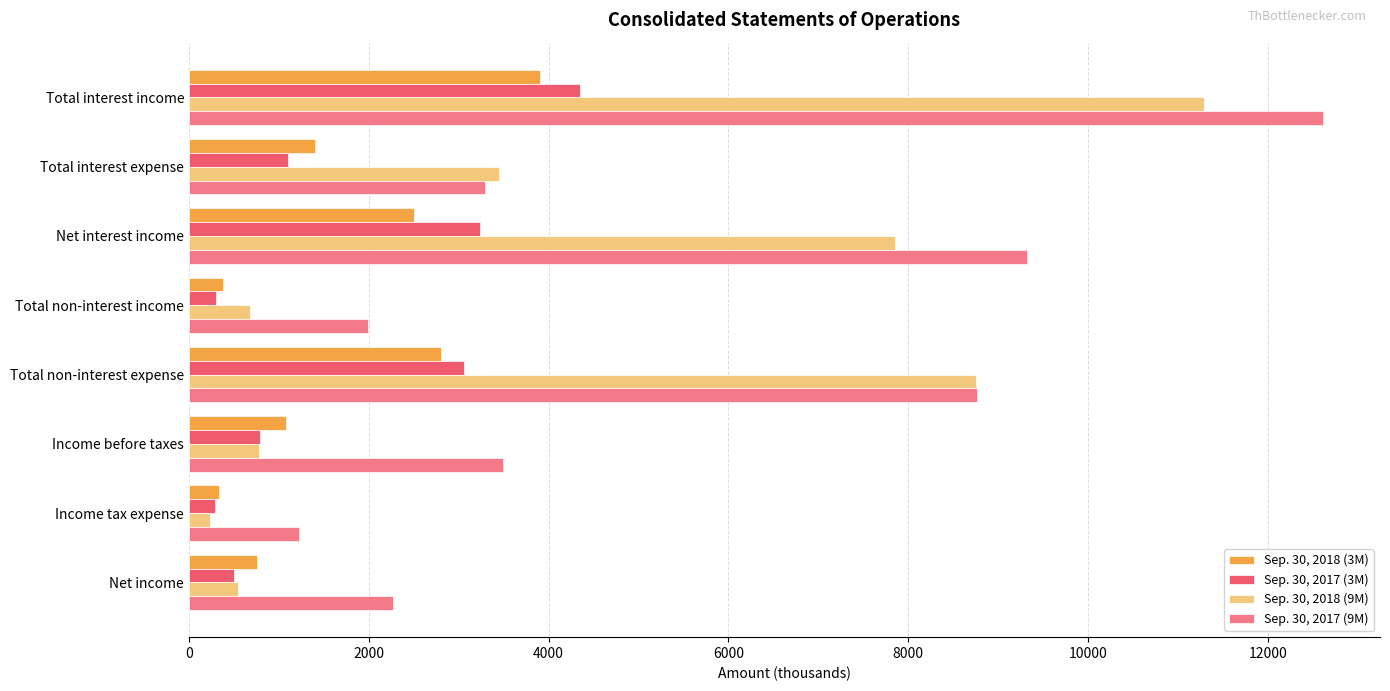

True or false: Sep. 30, 2017 (3M) has a value of 787 at Income before taxes.

True